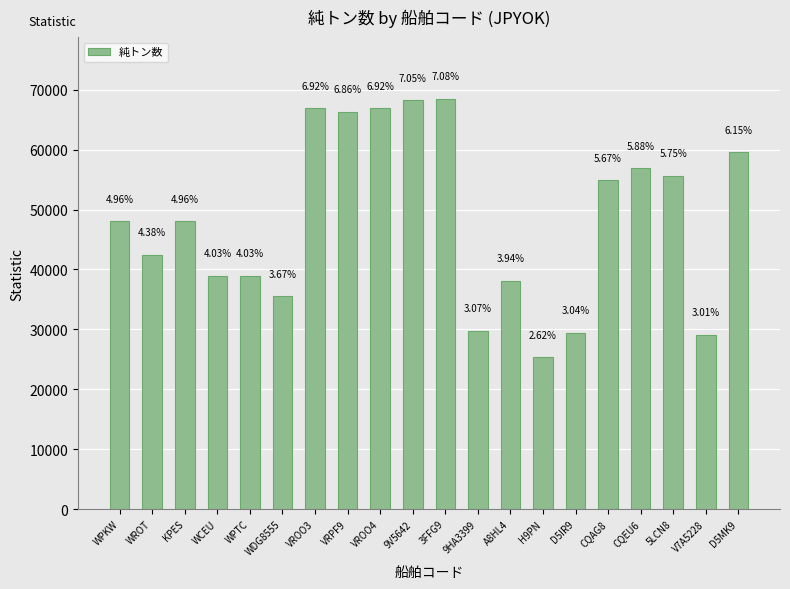

How many bars are there in total?

20